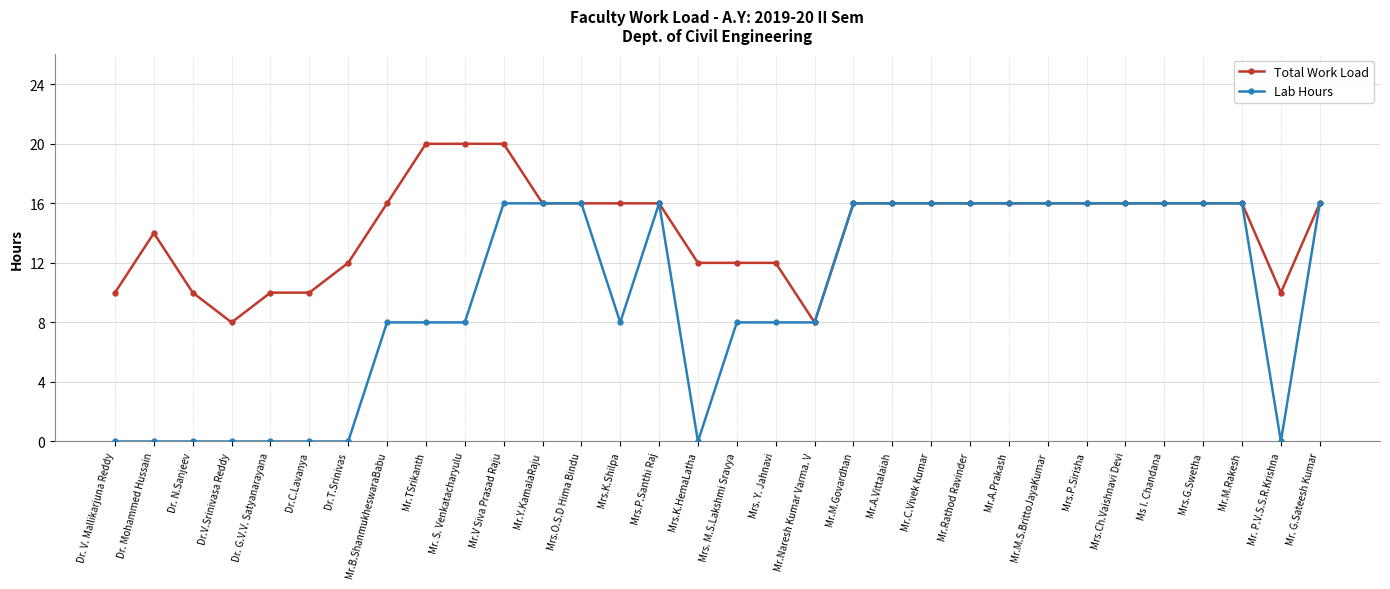

Reading left to right, what are all the values shown in this chart?

Total Work Load: 10	14	10	8	10	10	12	16	20	20	20	16	16	16	16	12	12	12	8	16	16	16	16	16	16	16	16	16	16	16	10	16
Lab Hours: 0	0	0	0	0	0	0	8	8	8	16	16	16	8	16	0	8	8	8	16	16	16	16	16	16	16	16	16	16	16	0	16